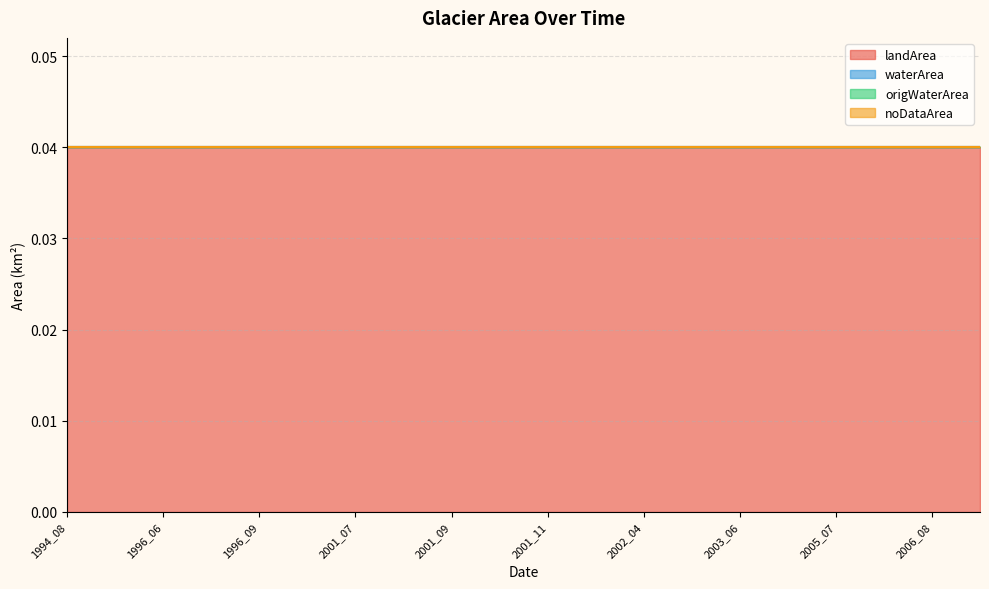

Which has a higher value, 2001_08 or 2003_06?

2001_08